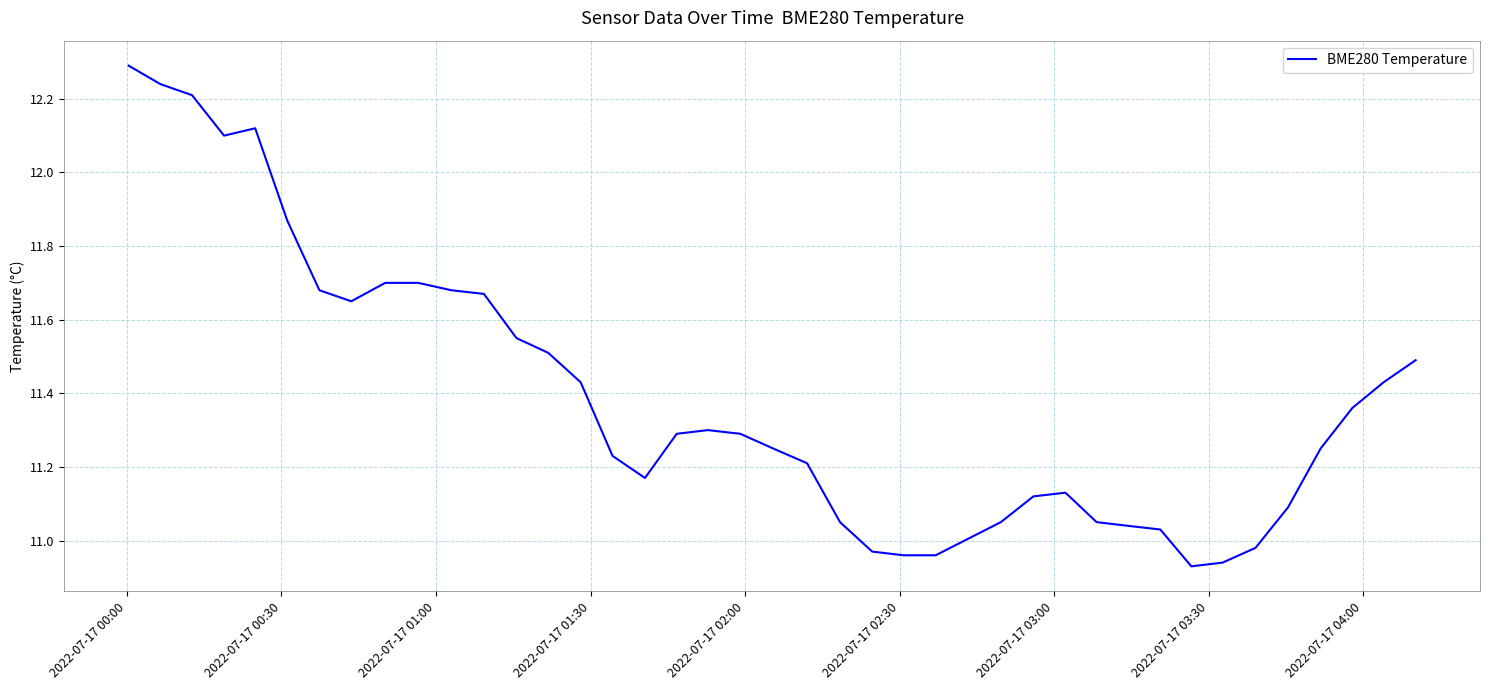

What is the difference between the maximum and minimum values?

1.4